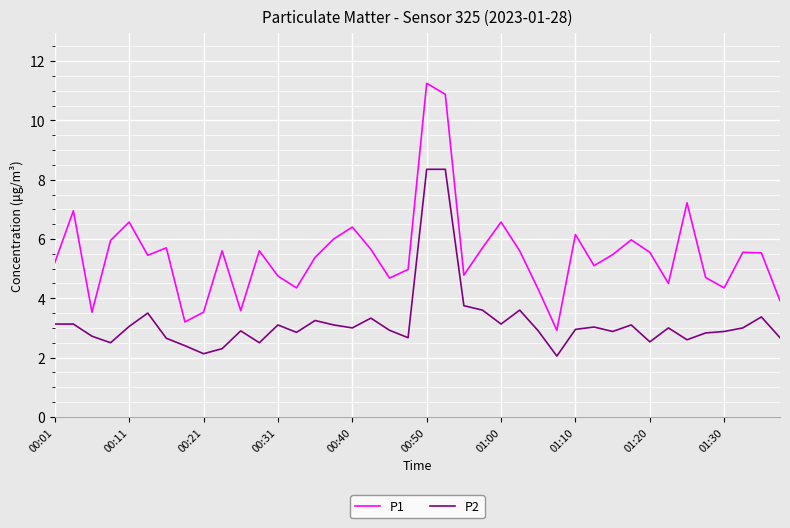

Which series has the widest spread of values?

P1